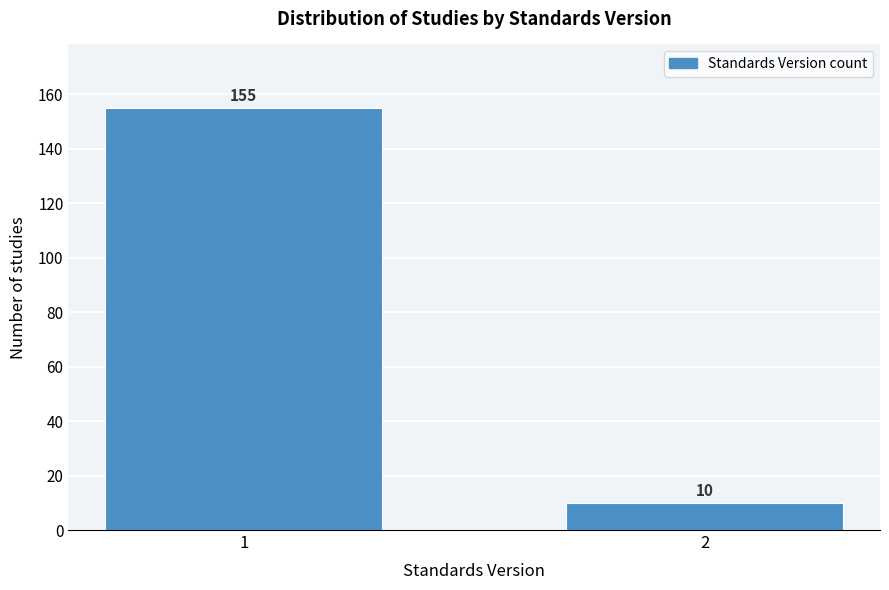

Reading right to left, list all the values displayed in this chart.

2=10	1=155